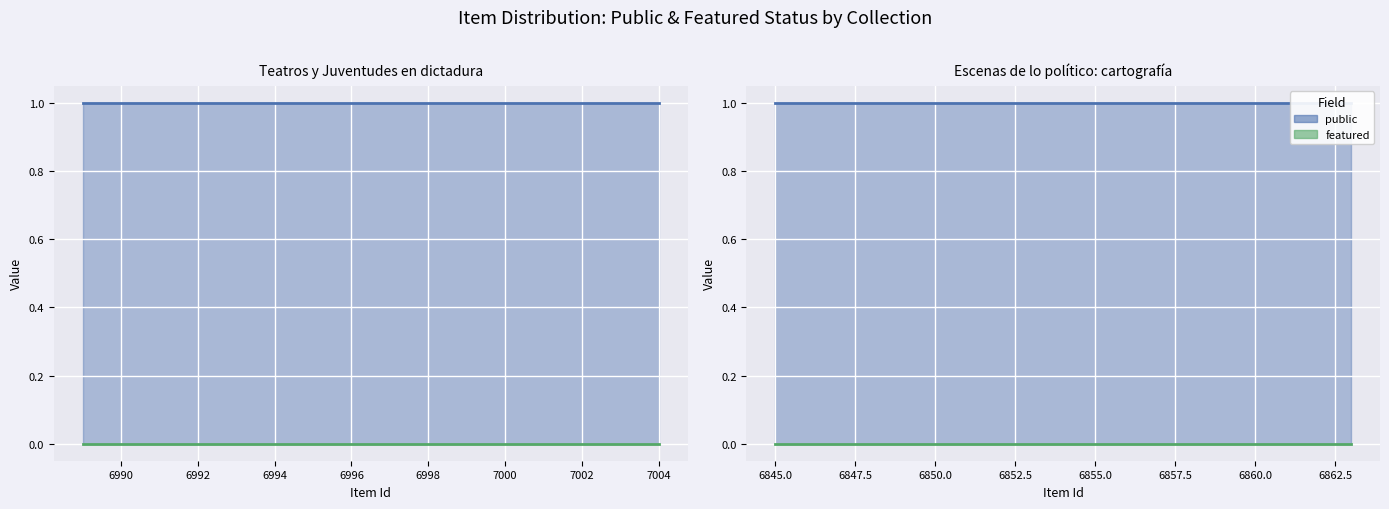

At which label is featured closest to 0?

7004